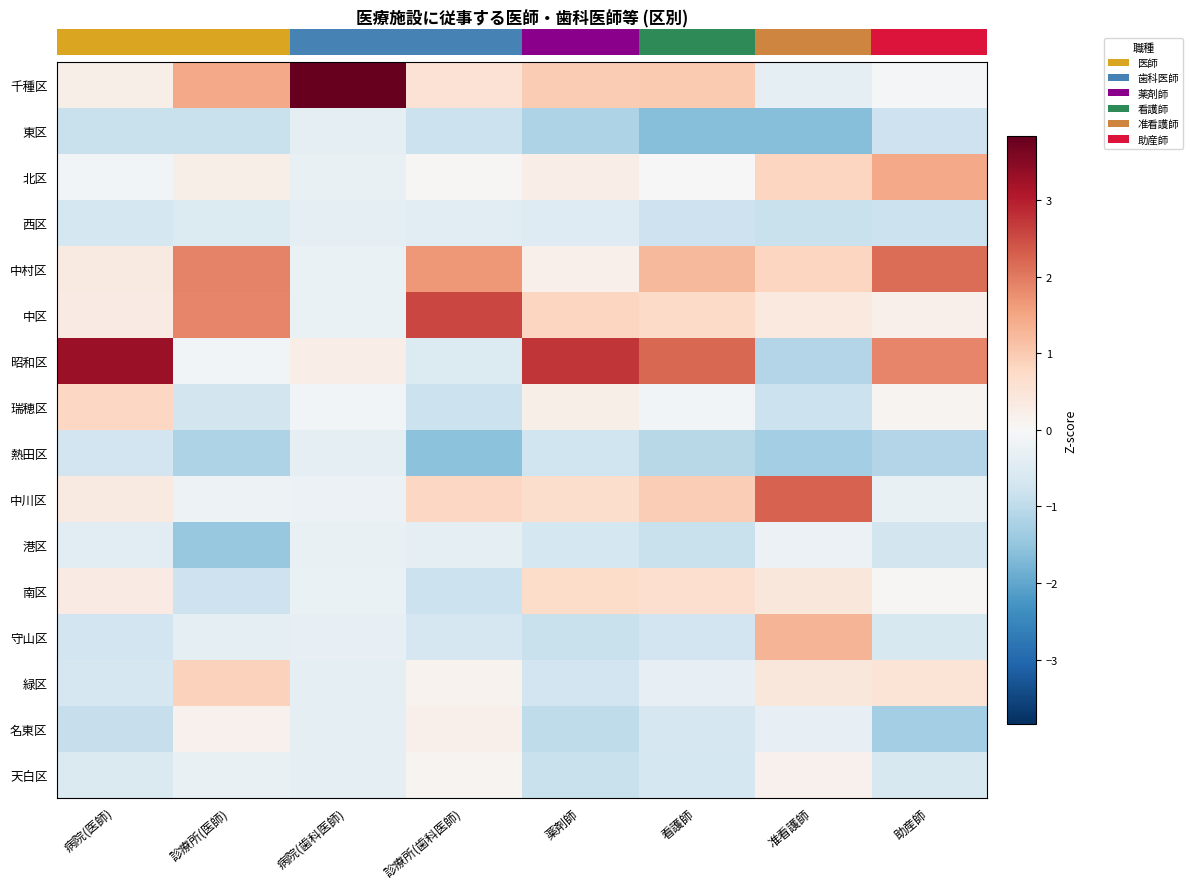

Between 看護師 and 准看護師, which is larger?

看護師